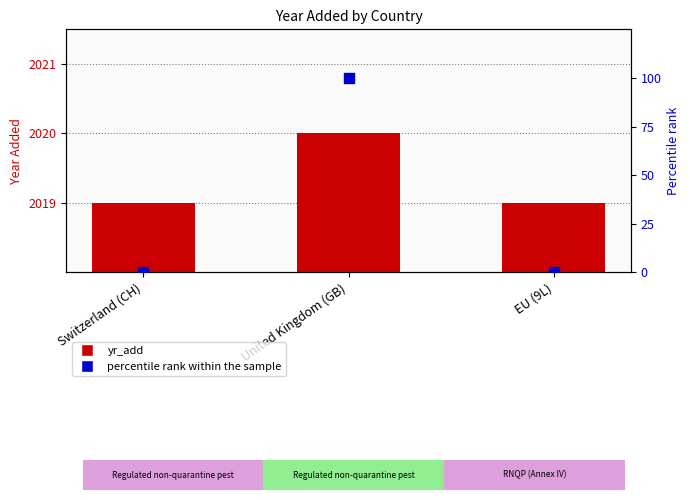

At which category is the sum across all series the highest?

United Kingdom (GB)